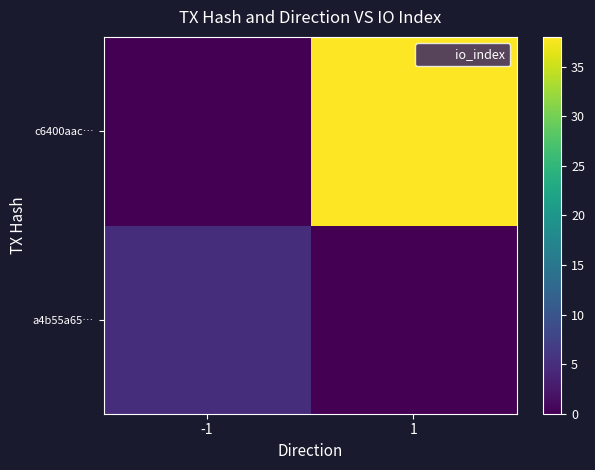

Reading left to right, what are all the values shown in this chart?

a4b55a65…: -1=5	1=0
c6400aac…: -1=0	1=38